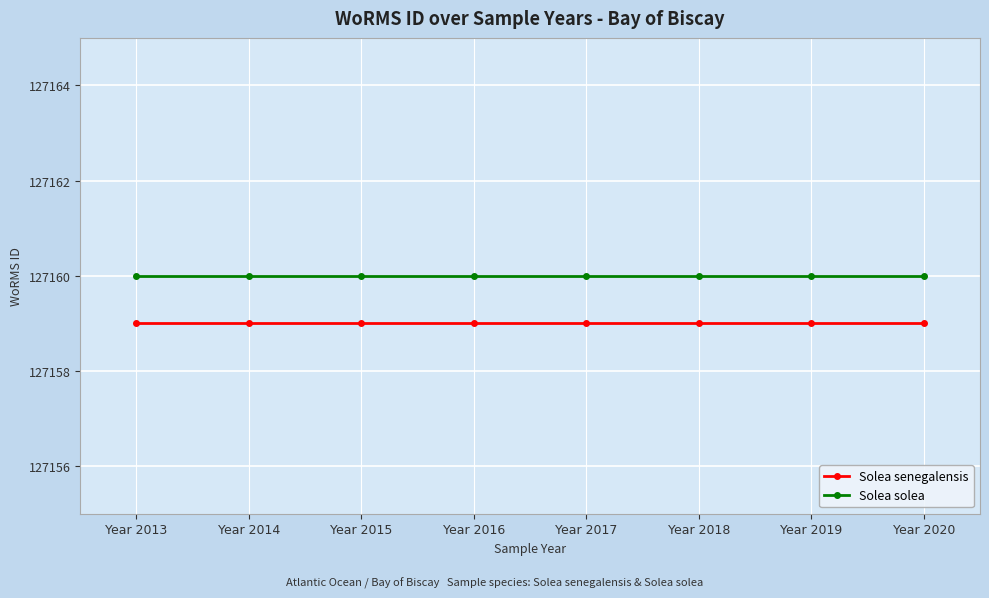

List the series in order of their peak value, highest first.

Solea solea, Solea senegalensis